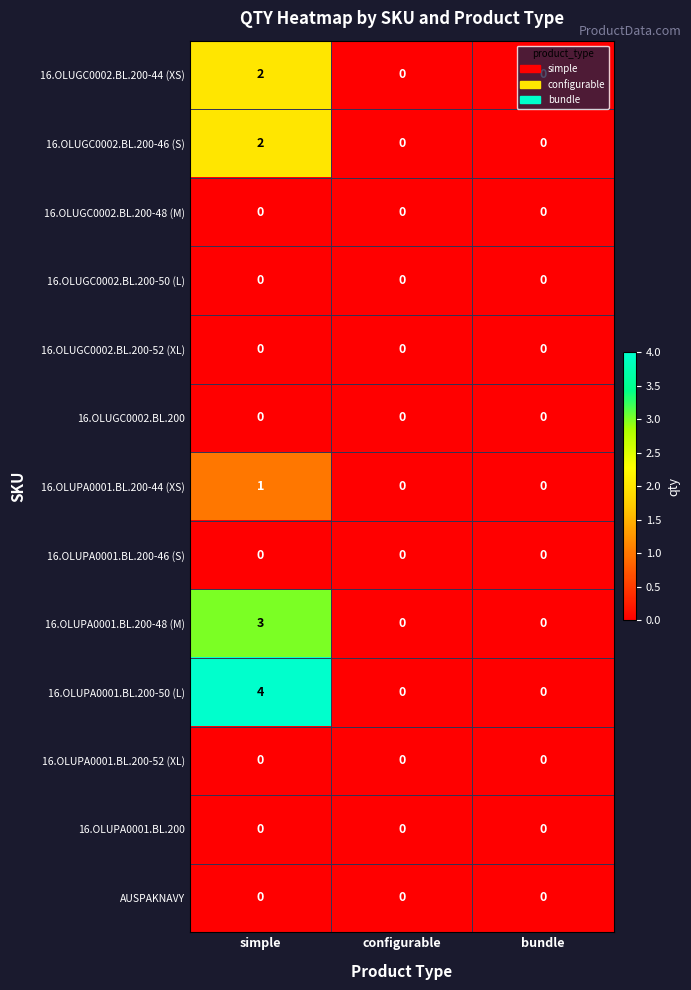

Which series has the largest range (max minus min)?

16.OLUPA0001.BL.200-50 (L)